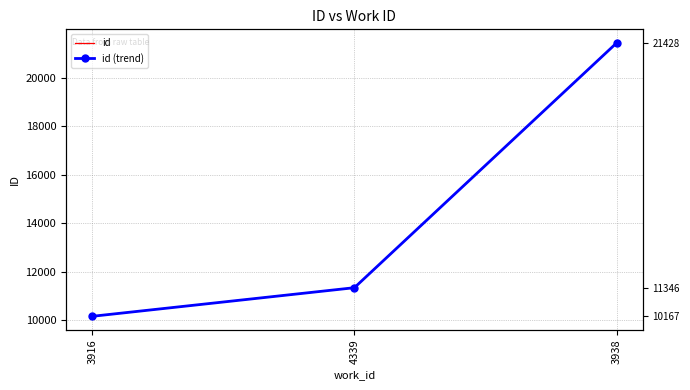

At which category is the sum across all series the highest?

3938